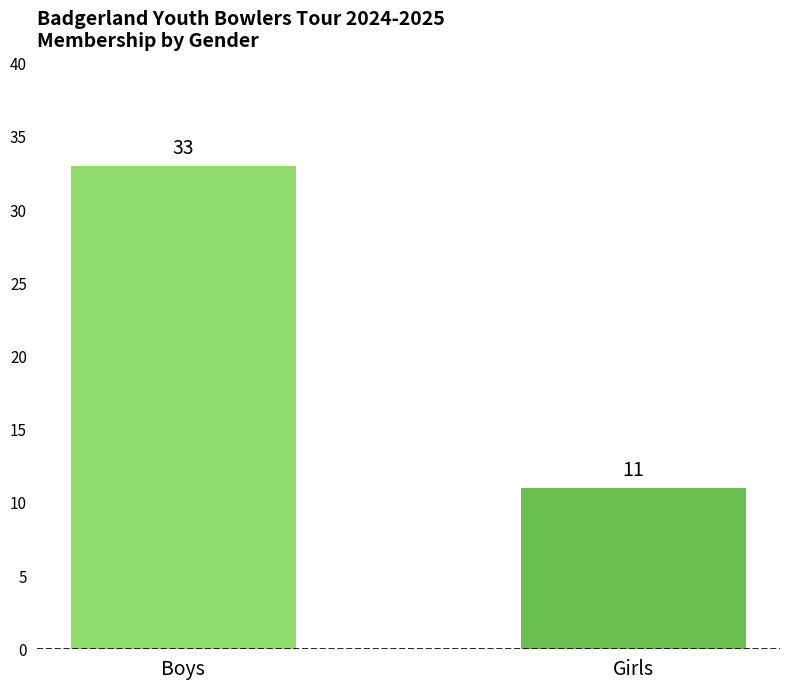

True or false: the data shows 33 at Boys.

True